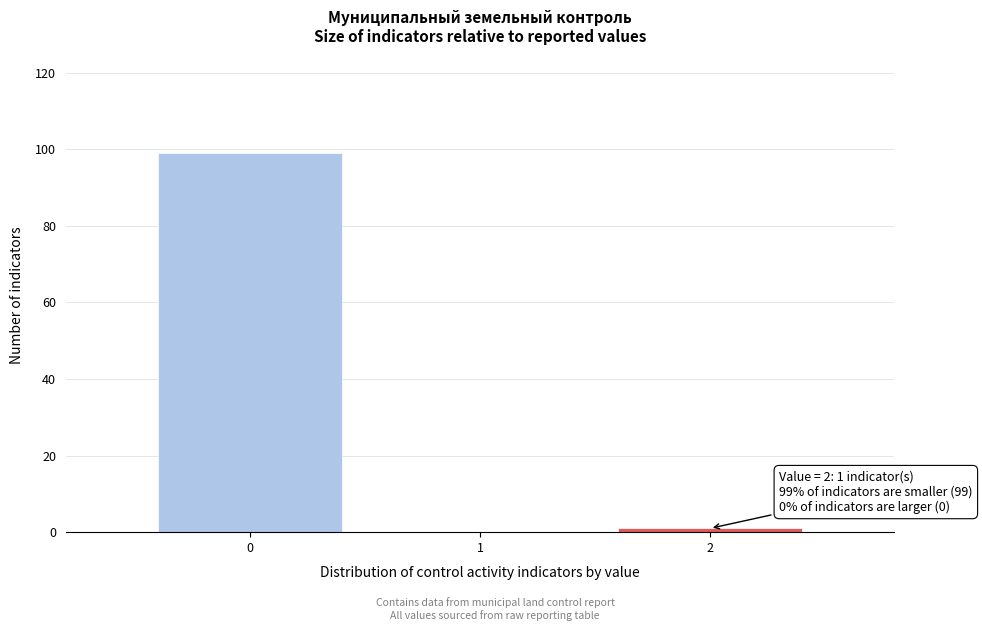

Reading left to right, list all the values displayed in this chart.

0=99	1=0	2=1